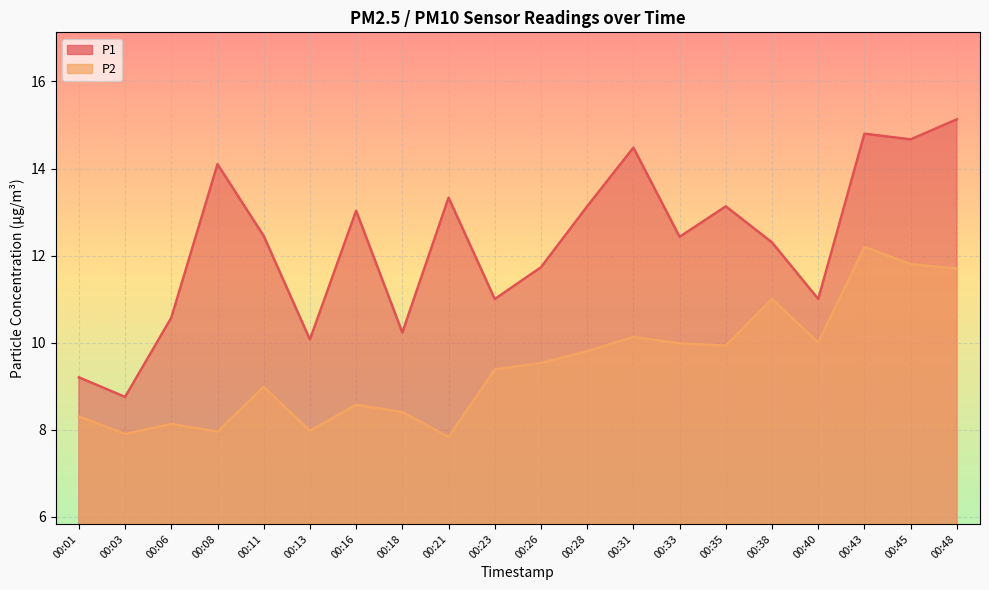

Which series has the widest spread of values?

P1